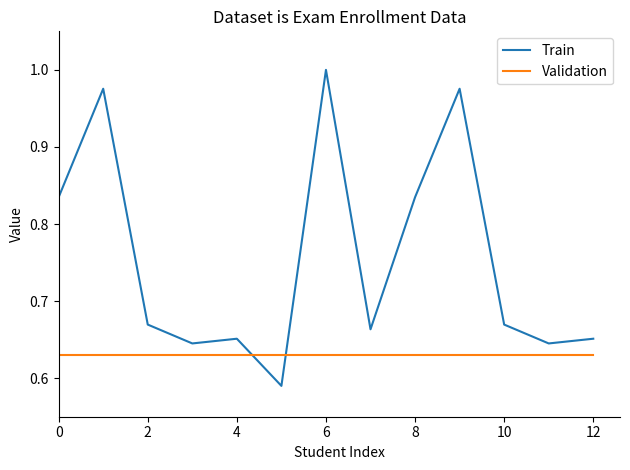

Which series has the largest total across all categories?

Train